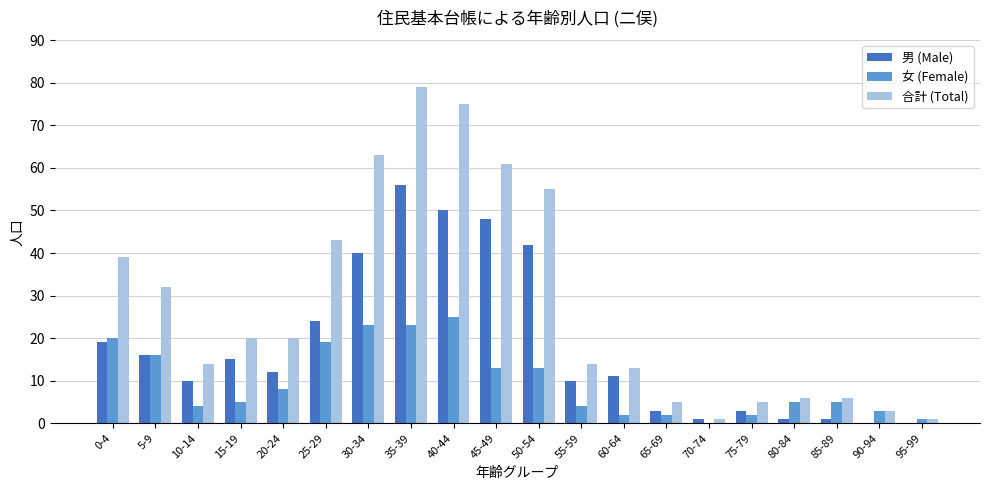

At which label does 合計 (Total) reach its peak?

35-39